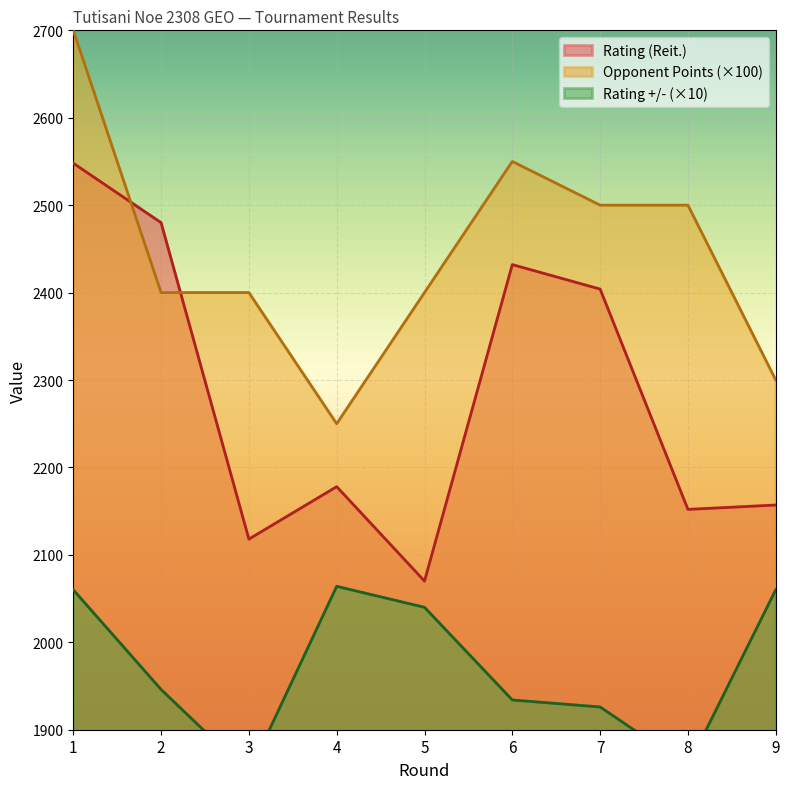

True or false: Opponent Points (Очки) and Rating +/- intersect in this chart.

False